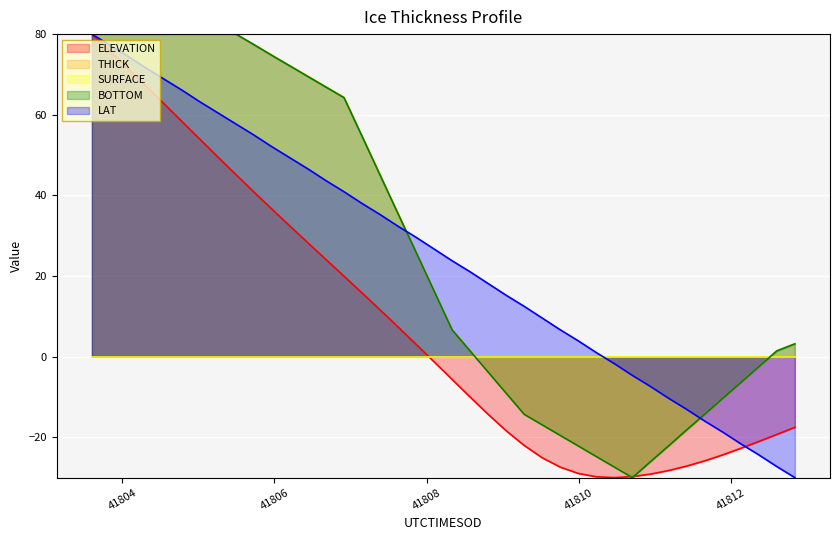

What is the minimum value for BOTTOM?

-30.0